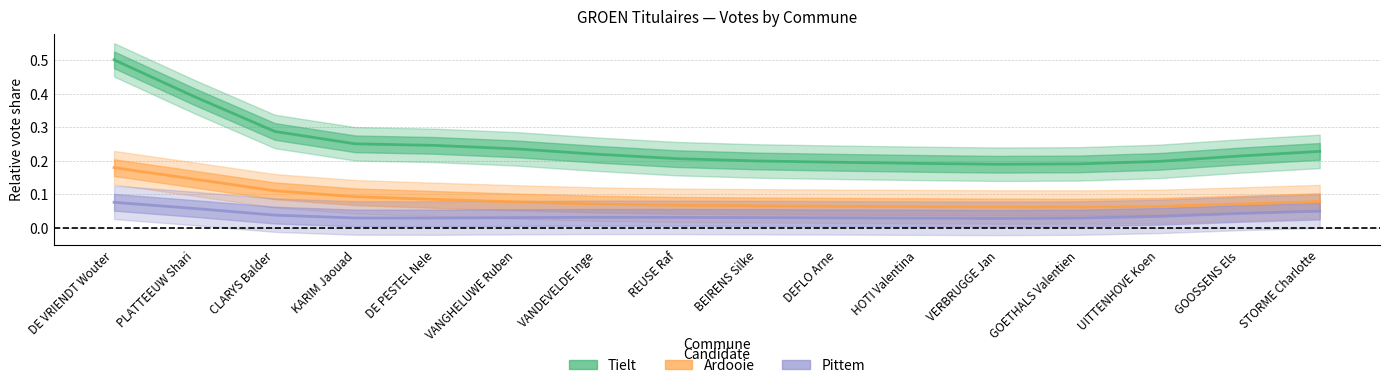

What is the sum of the Pittem values at PLATTEEUW Shari and VANGHELUWE Ruben?

0.1